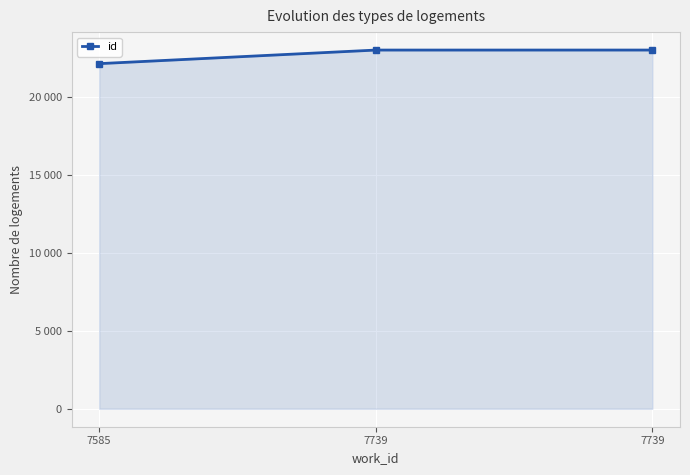

Reading left to right, transcribe all the data shown in this chart.

7585=22162	7739=23034	7739=23035